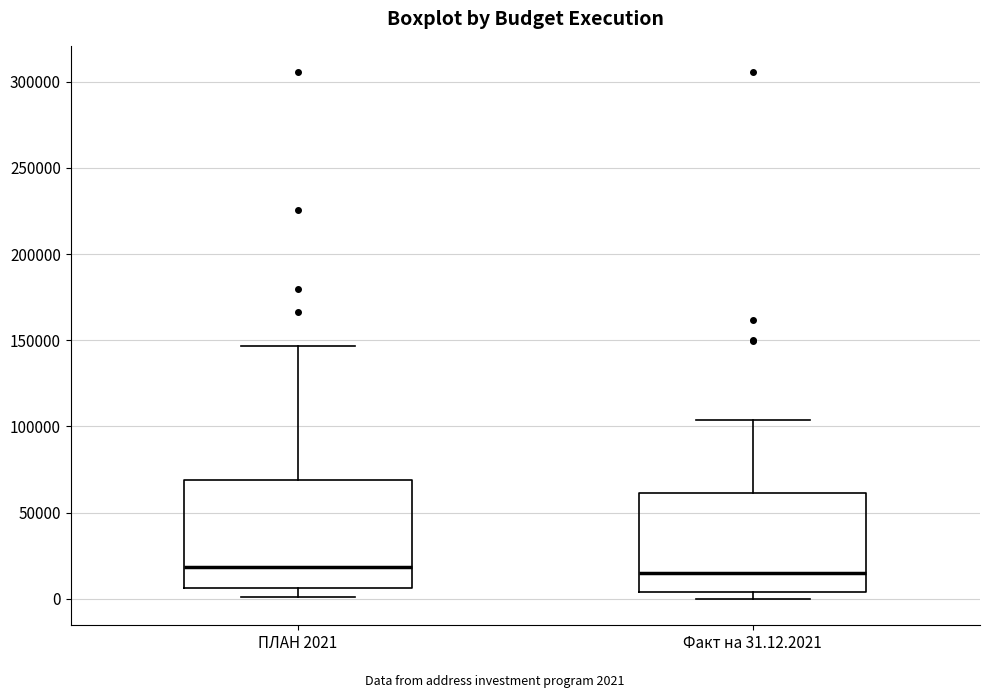

Reading left to right, transcribe this box plot: for each box, give where its median line is, the range the box spans, and where its two whiskers end, as read against the y-axis. The values are not printed on the chart, so give them approximately, as read against the axis.

ПЛАН 2021: median 20000, box 5000 to 70000, whiskers 0 to 145000
Факт на 31.12.2021: median 15000, box 5000 to 60000, whiskers 0 to 105000